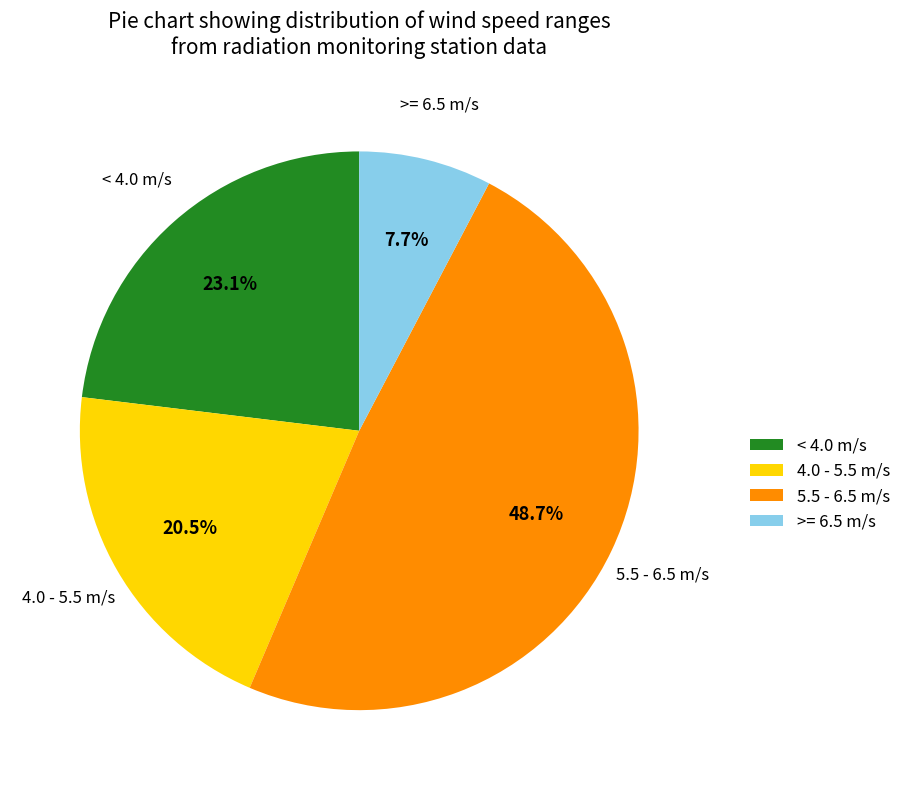

Which slice is the smallest?

>= 6.5 m/s